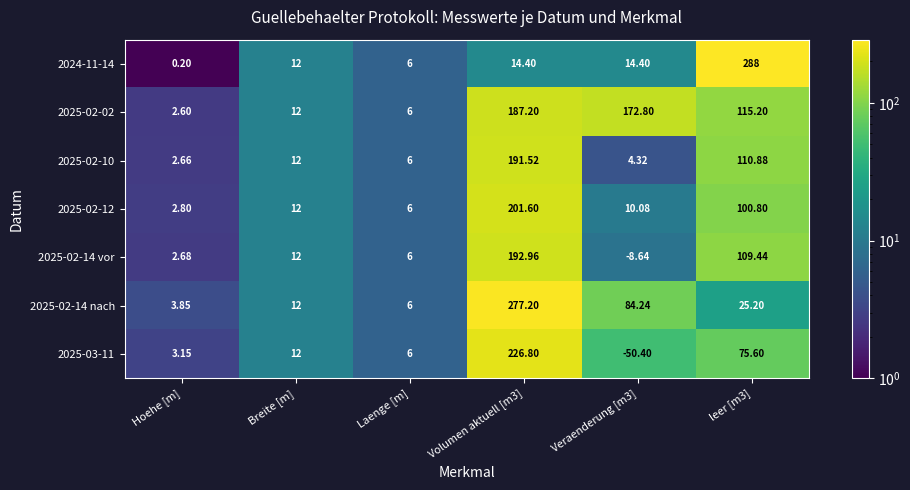

At which label does 2025-02-12 reach its minimum?

Hoehe [m]